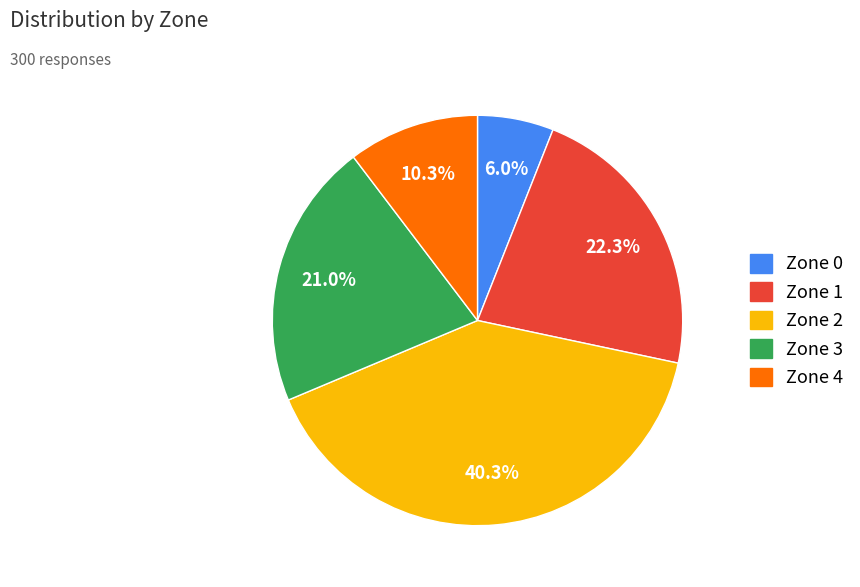

Is there a majority slice in this chart?

No